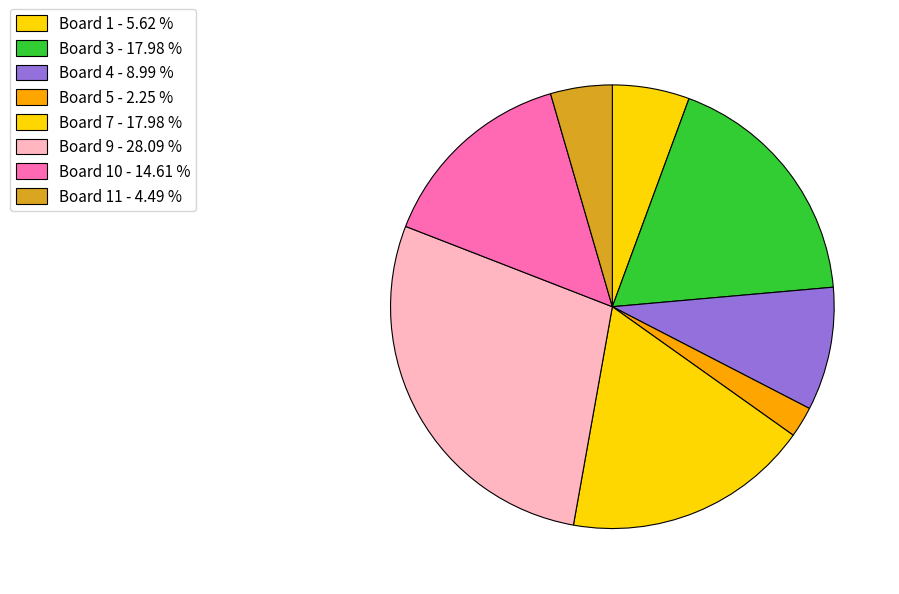

Count the number of slices in the pie.

8